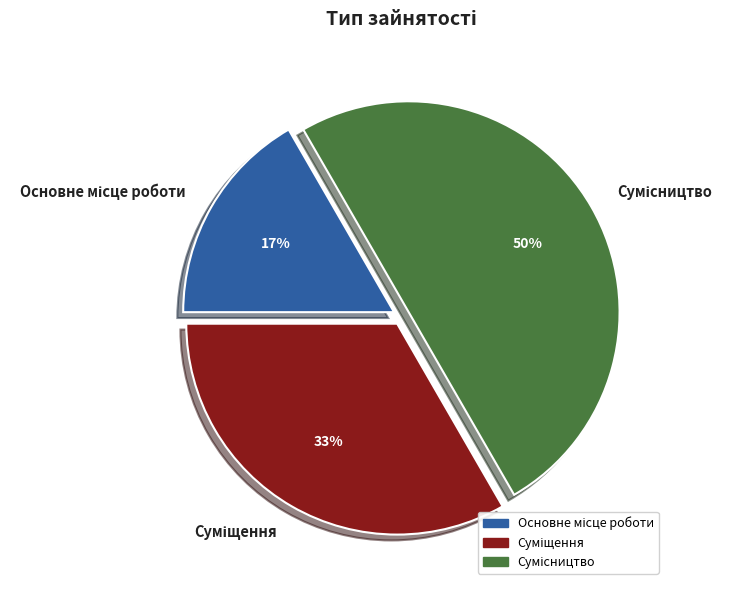

To the nearest percent, what is the difference between the largest and smallest slice percentages?

33%